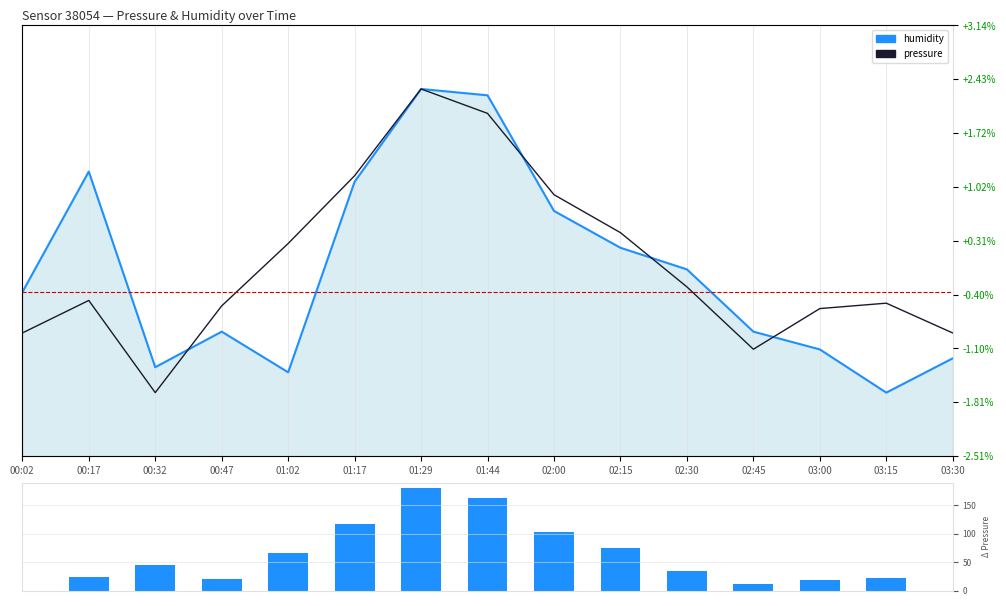

What is the sum of all humidity values?

1064.2